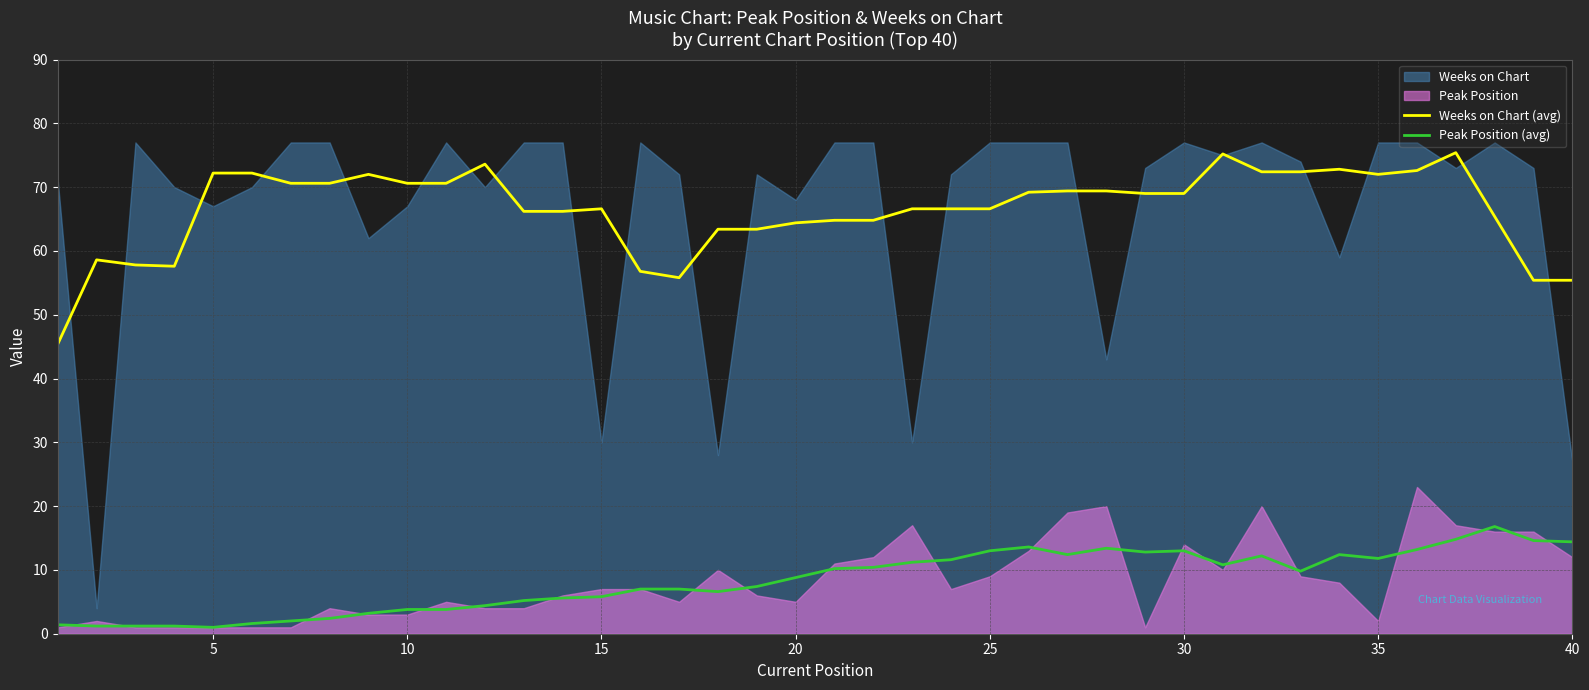

What is the difference between the maximum and minimum values in the Weeks on Chart (avg) series?

30.0